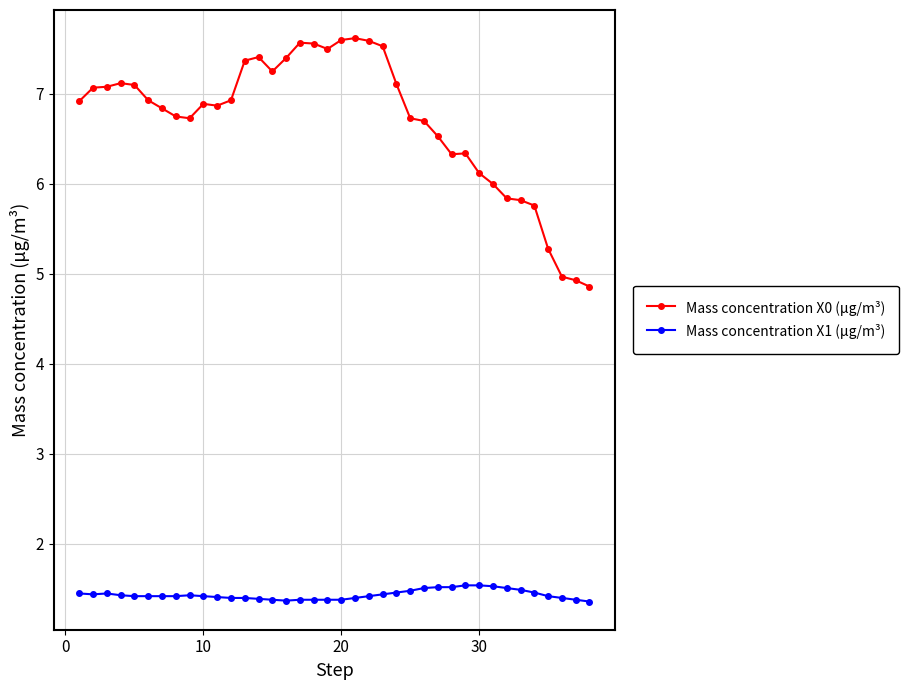

List the series in order of their overall mean, highest first.

Mass concentration X0 (μg/m³), Mass concentration X1 (μg/m³)